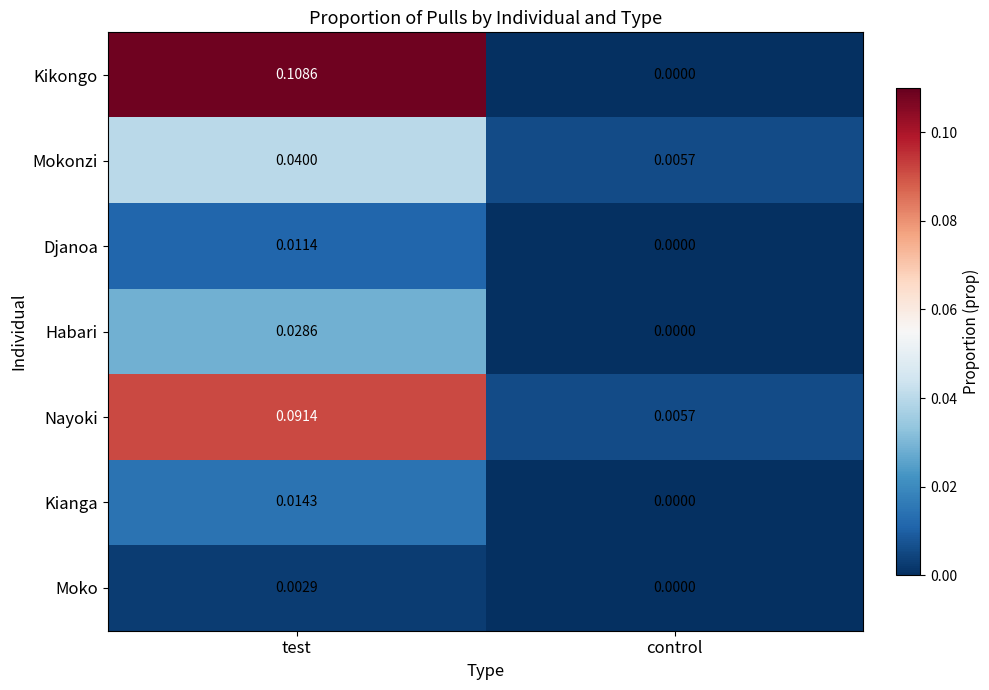

At which category does the chart reach its peak across all series?

test